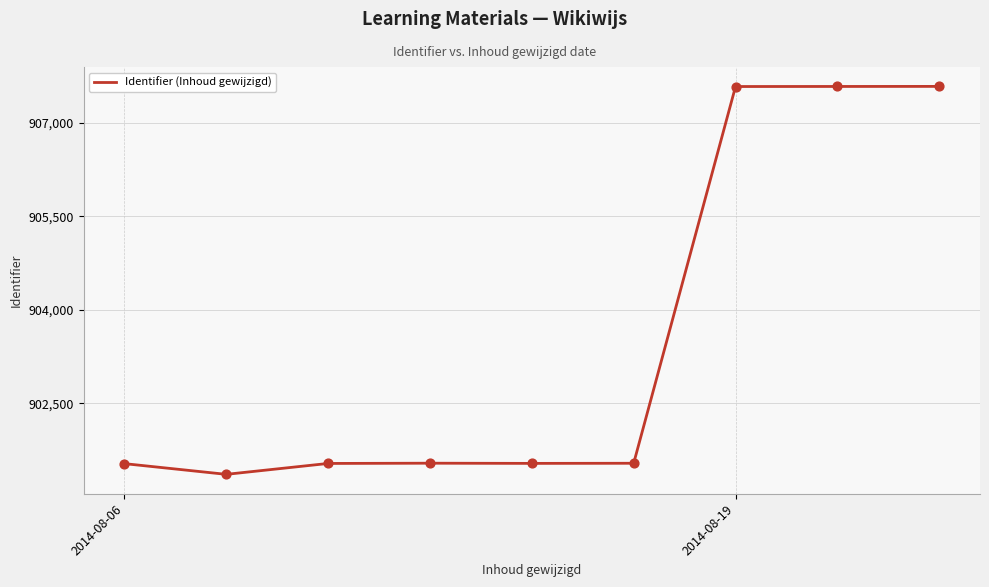

What is the maximum value shown in the chart?

907588